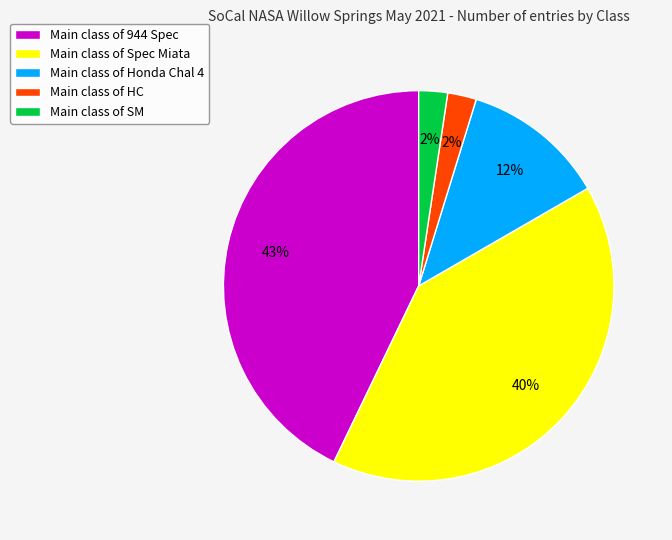

What percentage is the Main class of 944 Spec slice, to the nearest percent?

43%